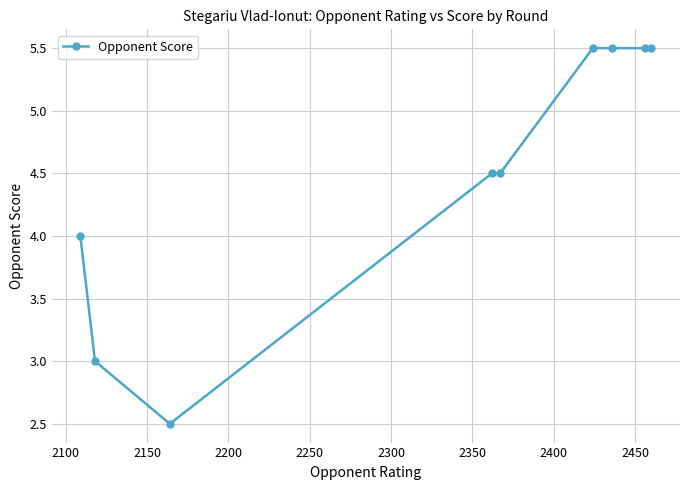

What is the average value?

4.5